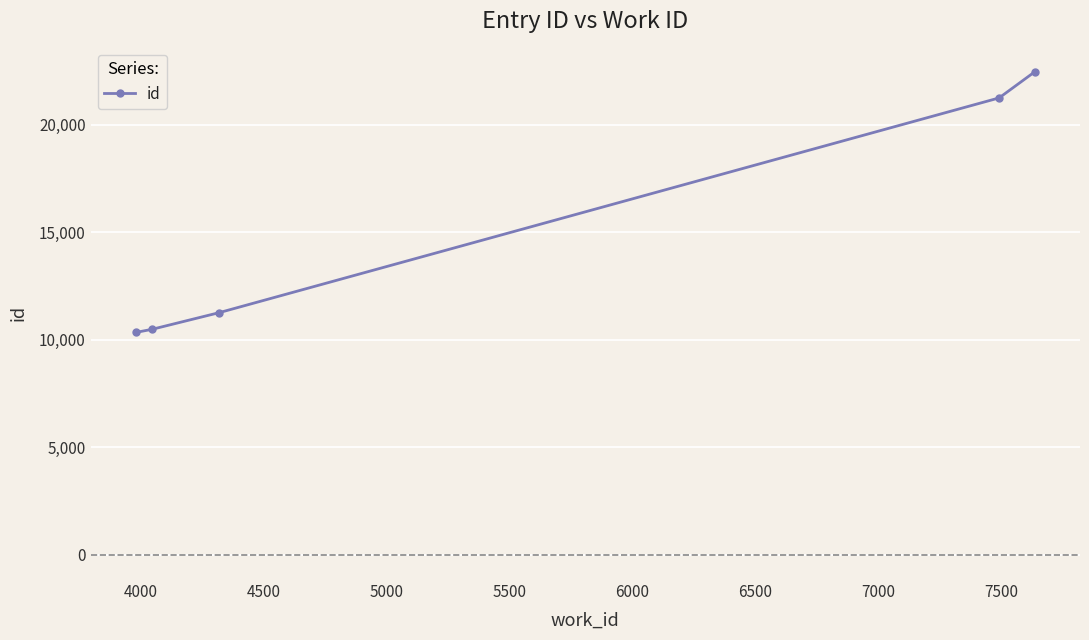

What is the value of the 4th point from the left?

21244